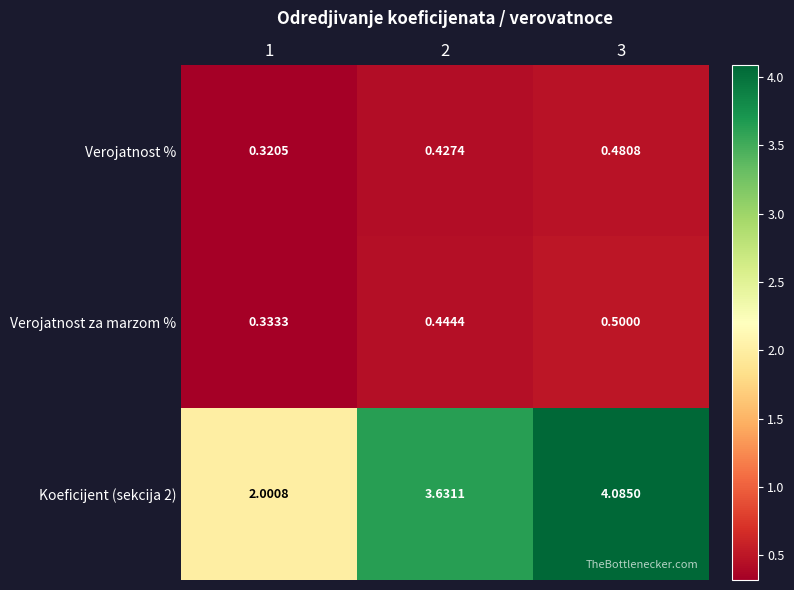

Is the value of Koeficijent (sekcija 2) at 1 greater than the value of Verojatnost % at 1?

Yes